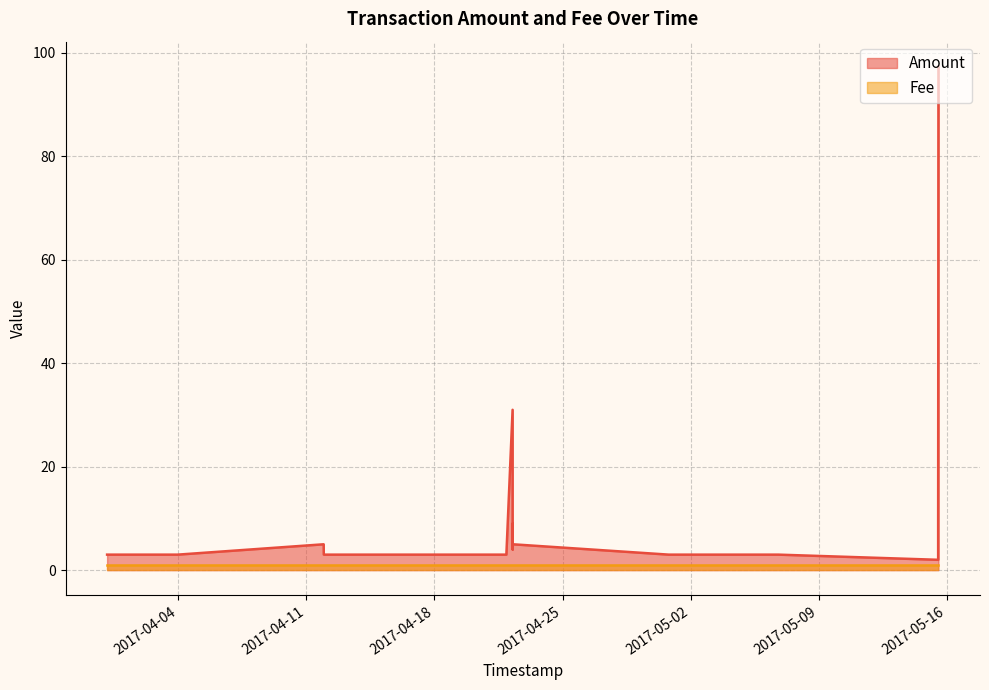

What is the approximate value of Fee at 2017-04-03 23:44:48?

1.0